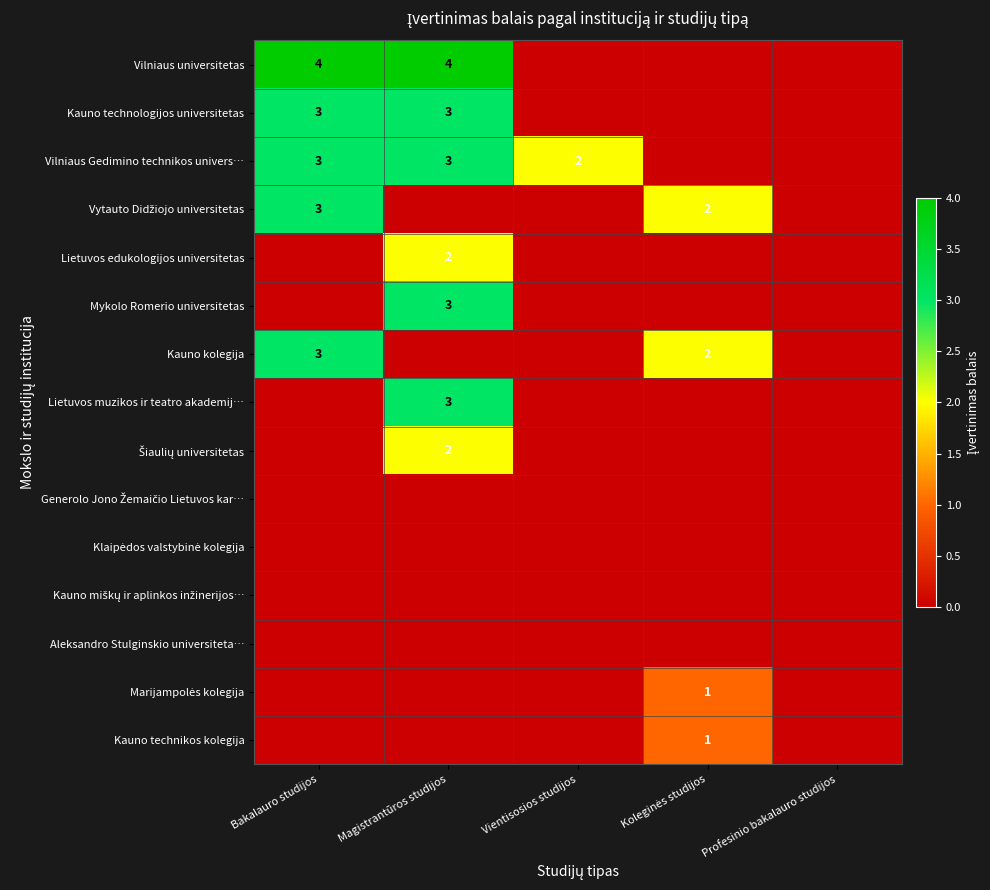

Which series has the widest spread of values?

Vilniaus universitetas